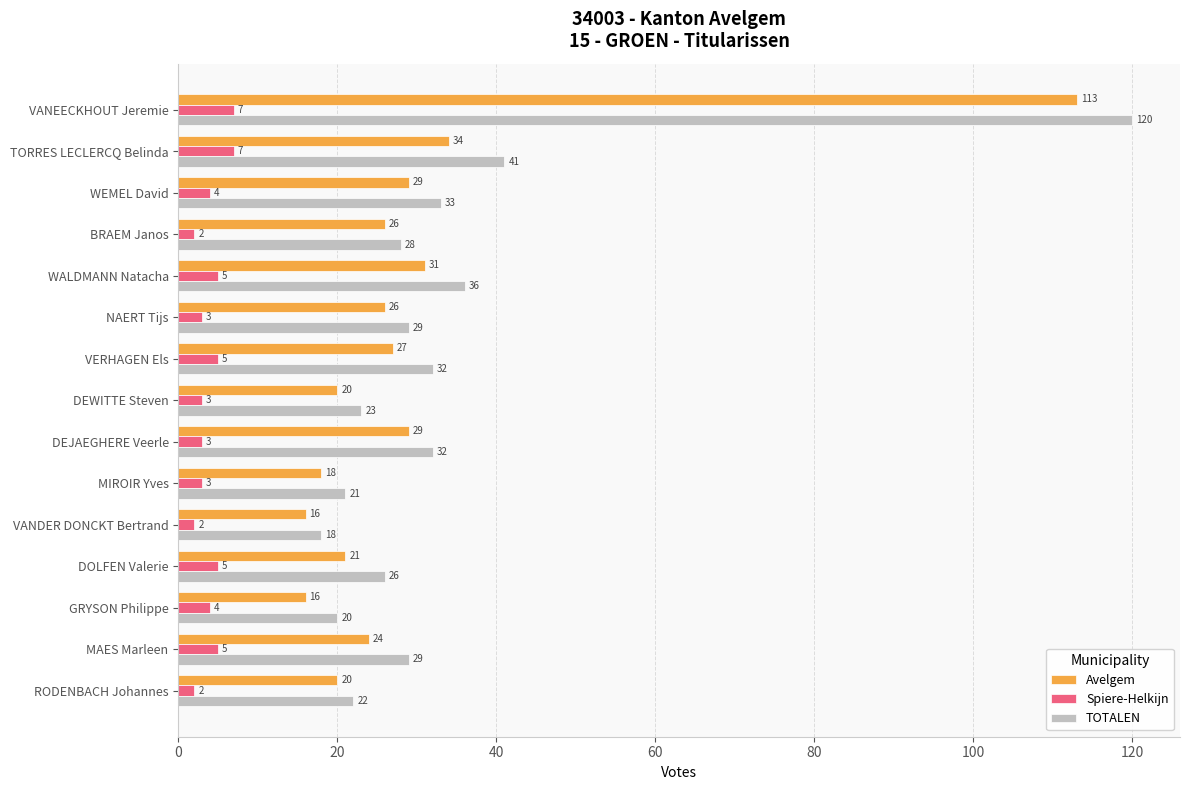

The TOTALEN series shows 6 at NAERT Tijs. True or false?

False